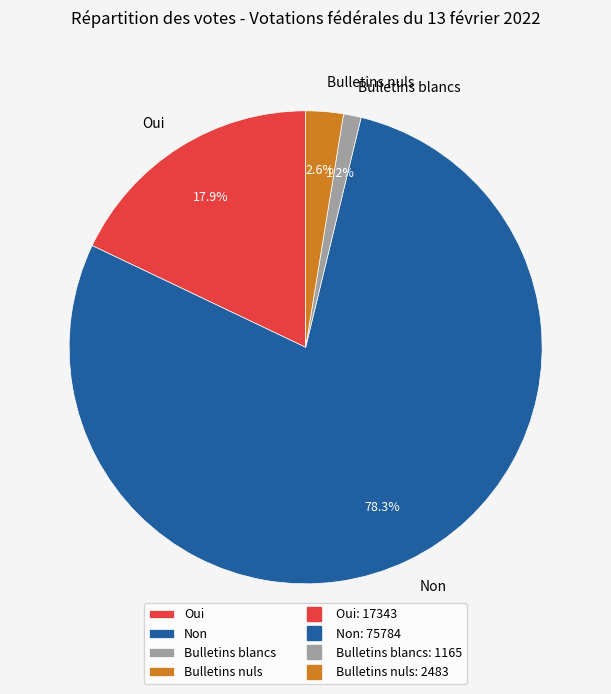

Is it true that Bulletins blancs is 1% of the pie?

True